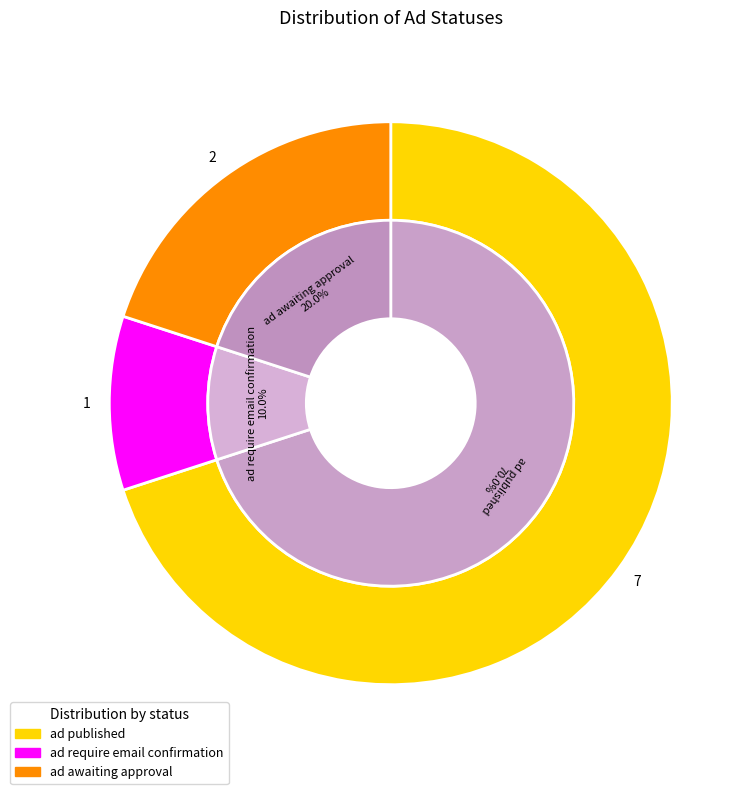

Does any single category account for the majority?

Yes